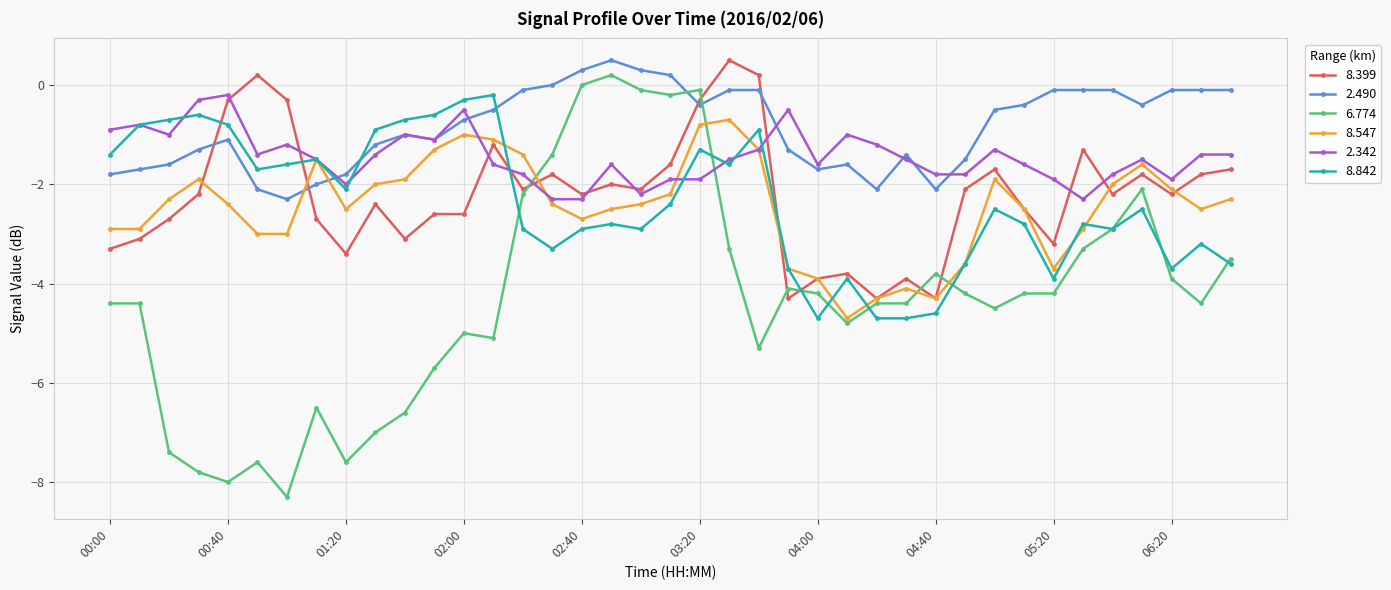

What is the minimum value for 2.342?

-2.3